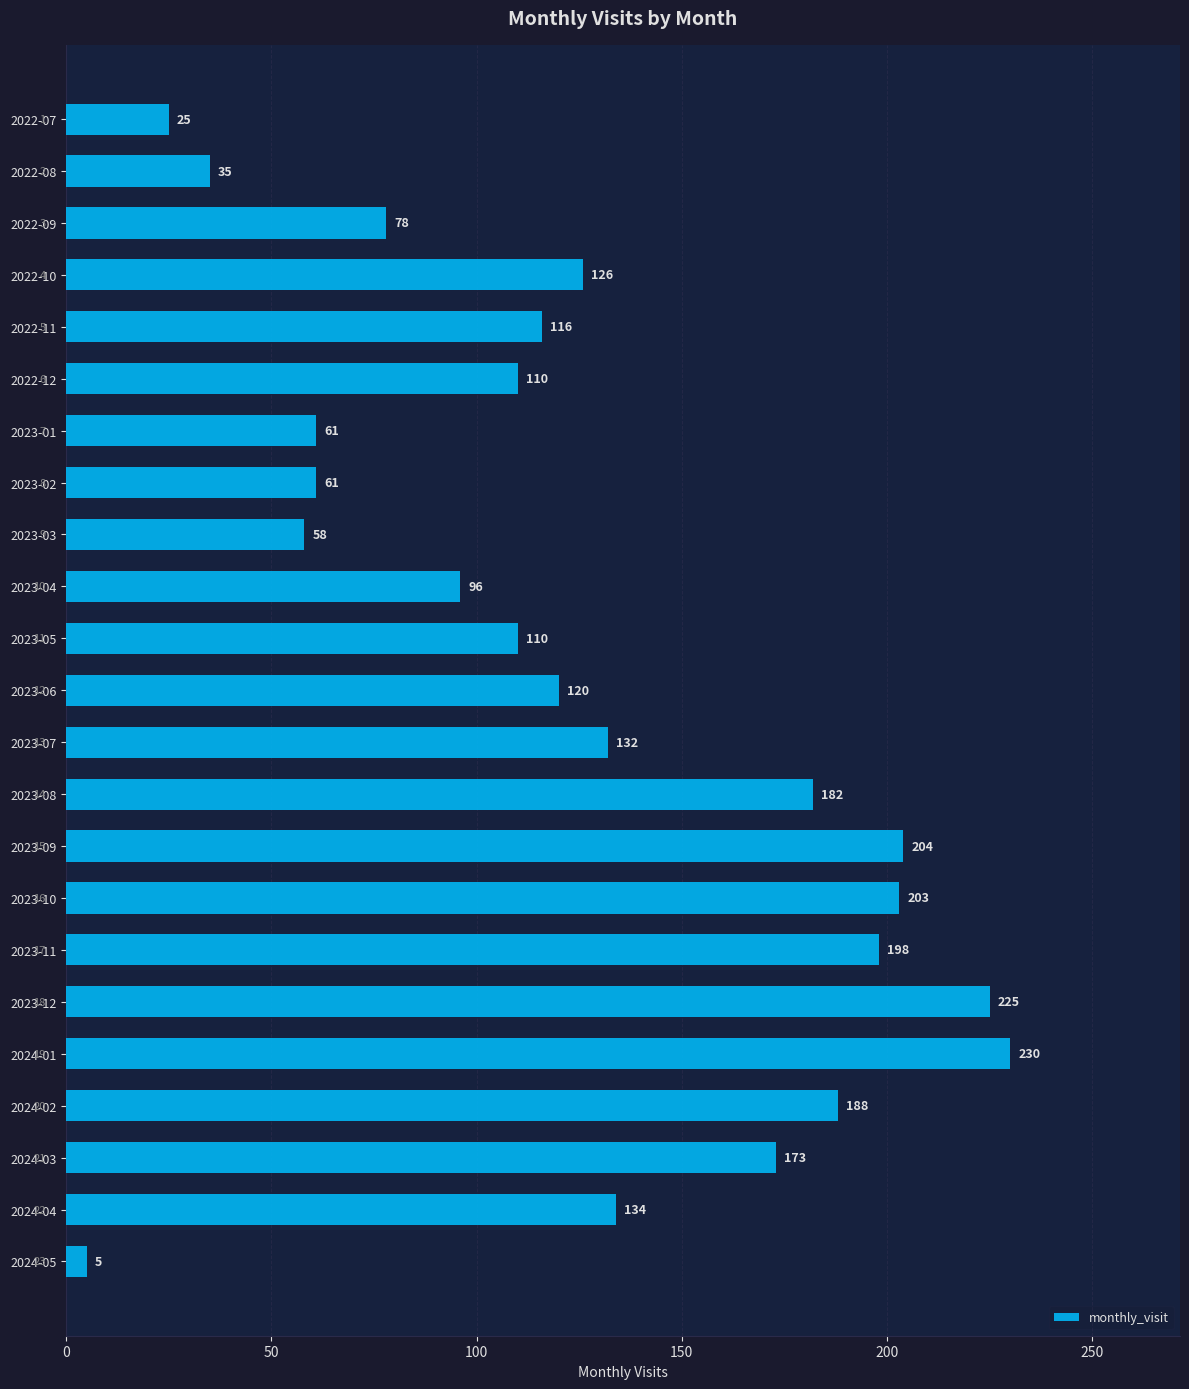

What is the label of the 18th bar from the top?

2023-12